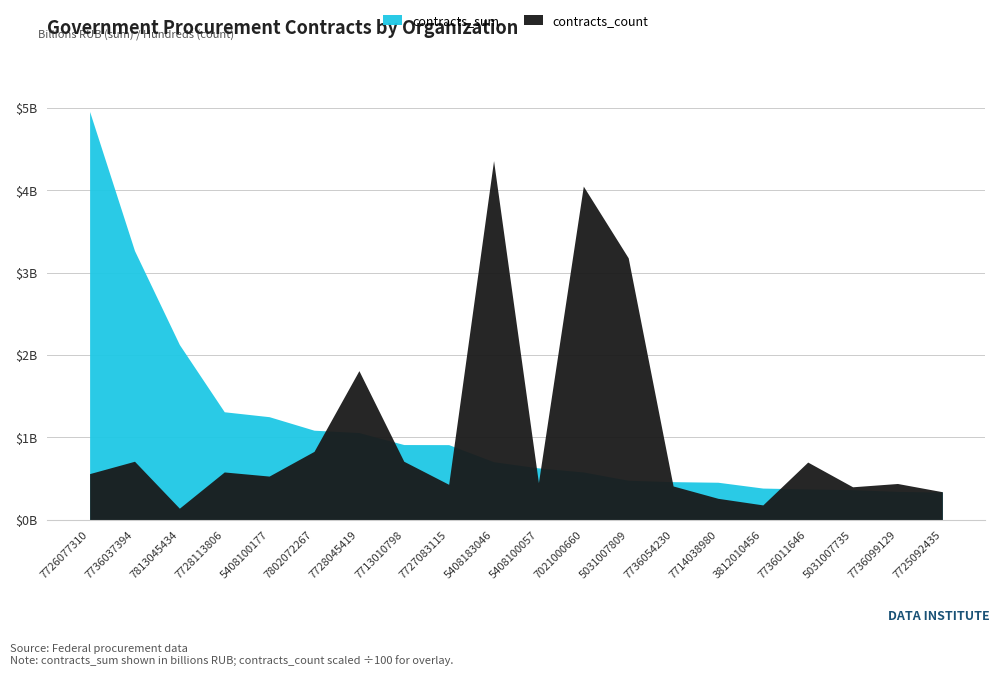

What is the label of the 15th point from the left?

7714038980